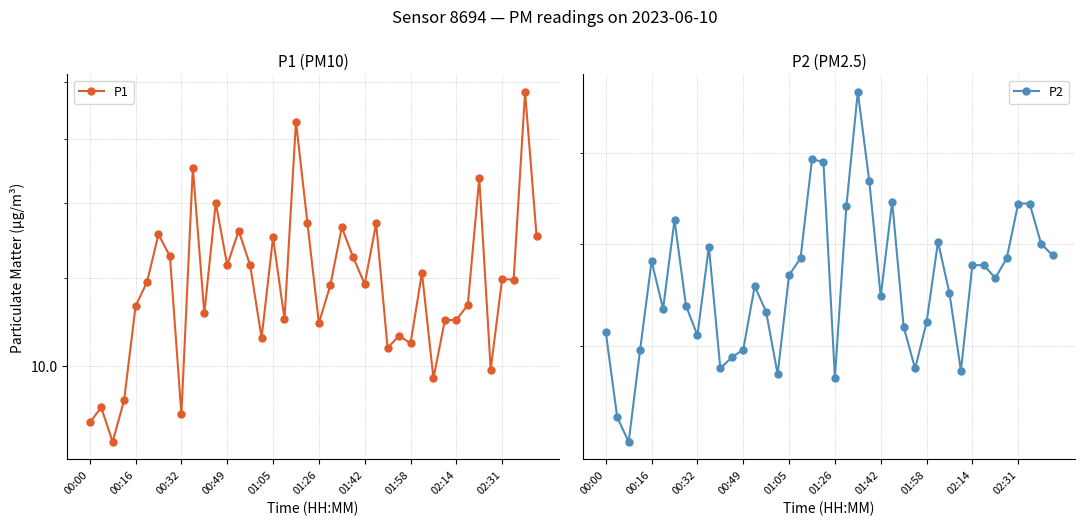

What is the difference between the P2 values at 02:14 and 01:05?

0.1